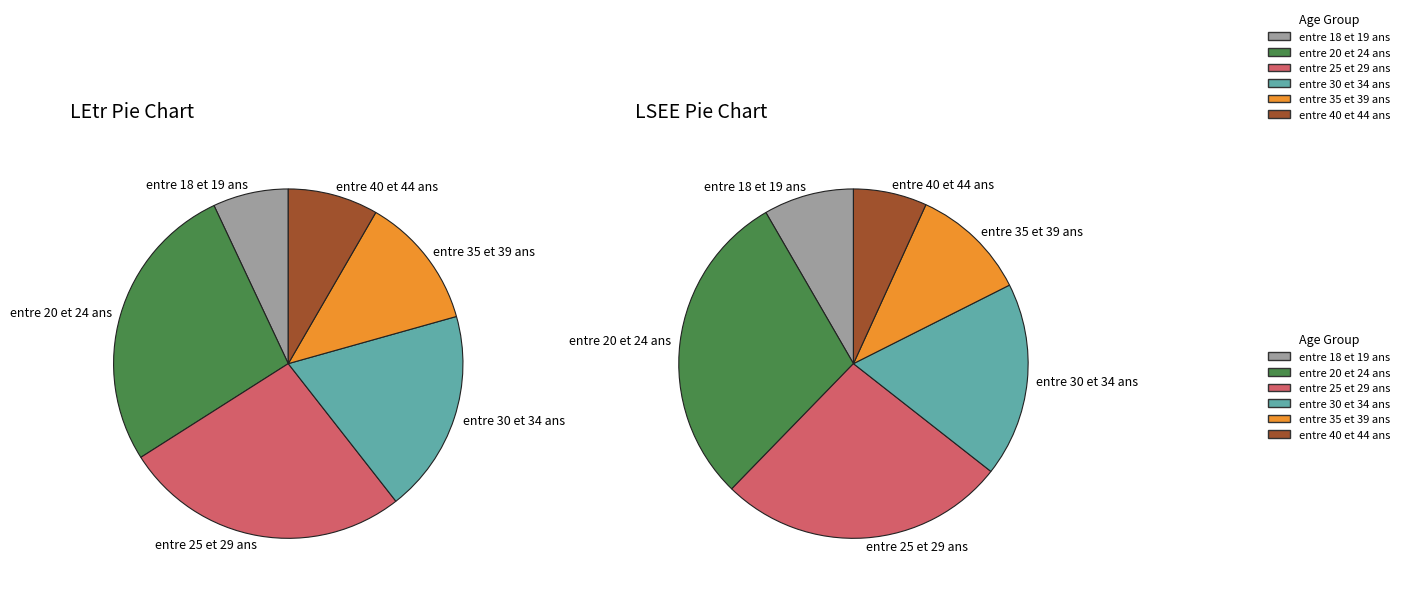

To the nearest percent, what is the average slice percentage?

17%